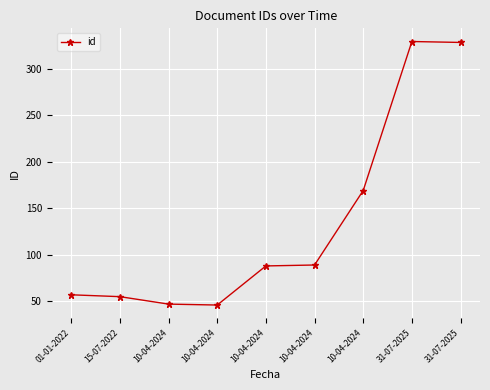

What is the ratio of the value at 15-07-2022 to the value at 10-04-2024?

0.6